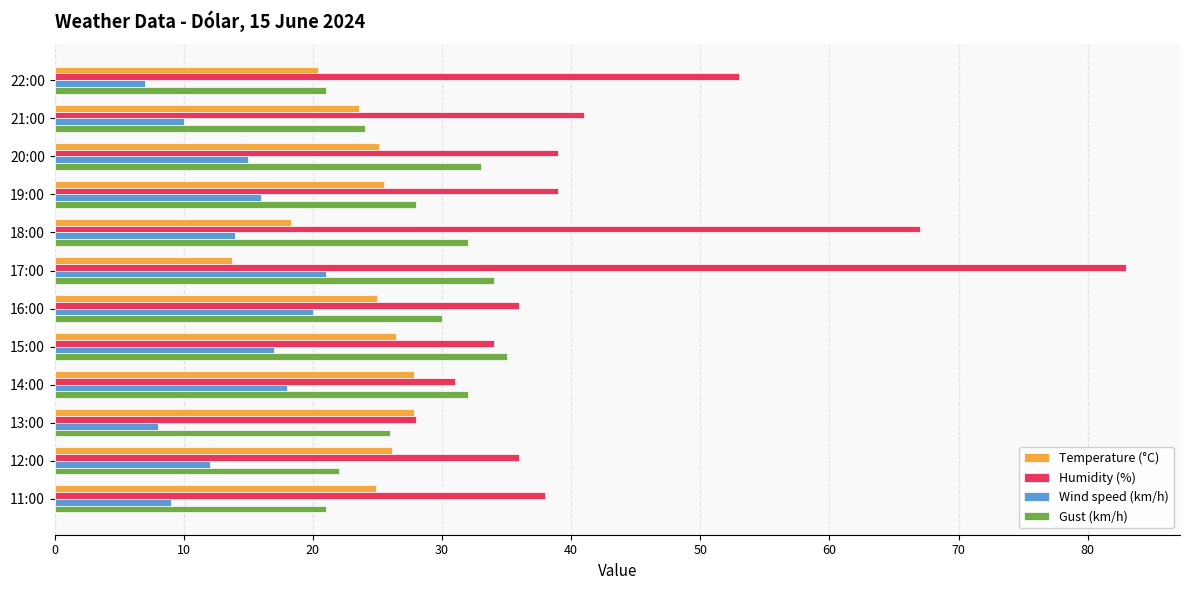

What is the smallest value displayed?

7.0